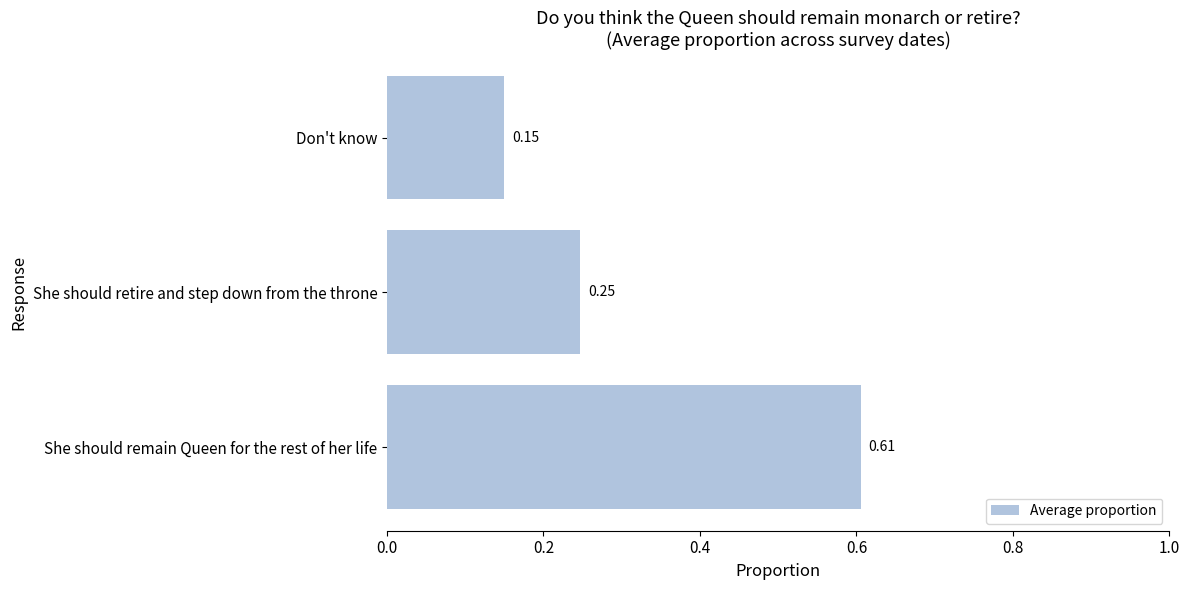

Which has a higher value, She should remain Queen for the rest of her life or Don't know?

She should remain Queen for the rest of her life